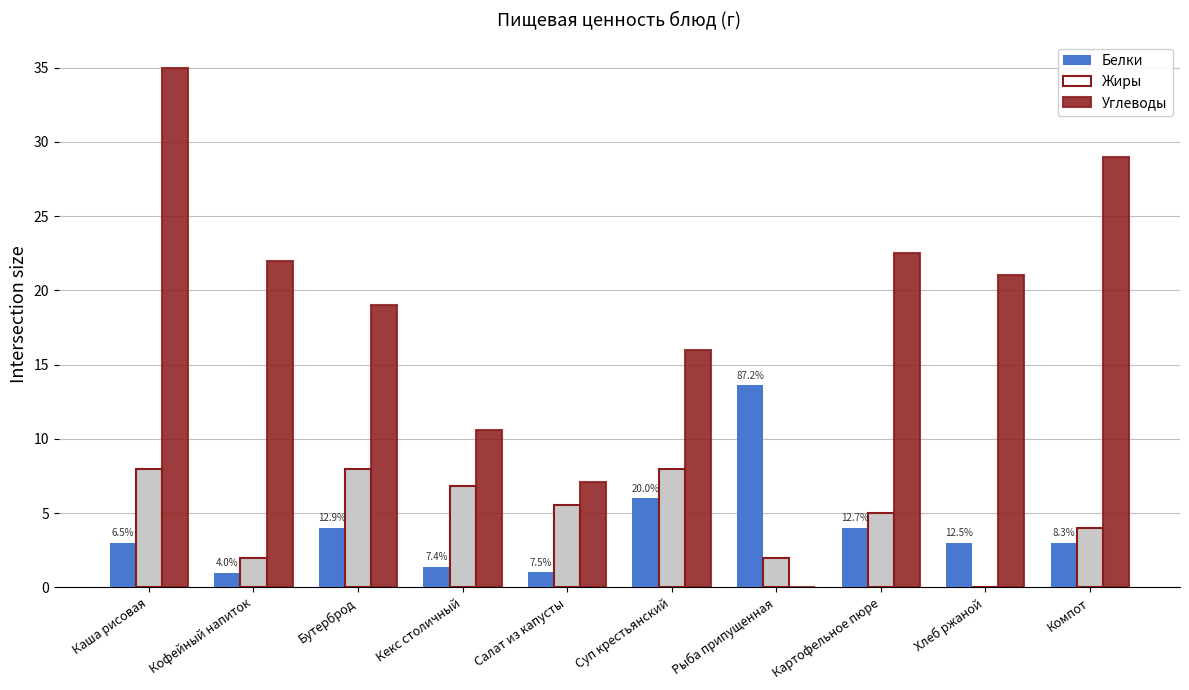

Which series has the largest total across all categories?

Углеводы